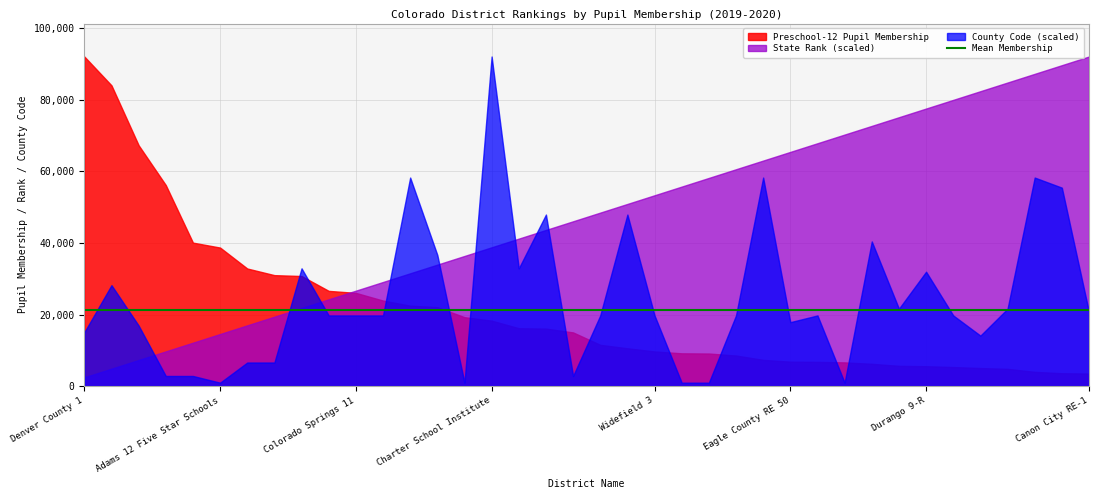

What position from the left is Thompson R2-J?

17